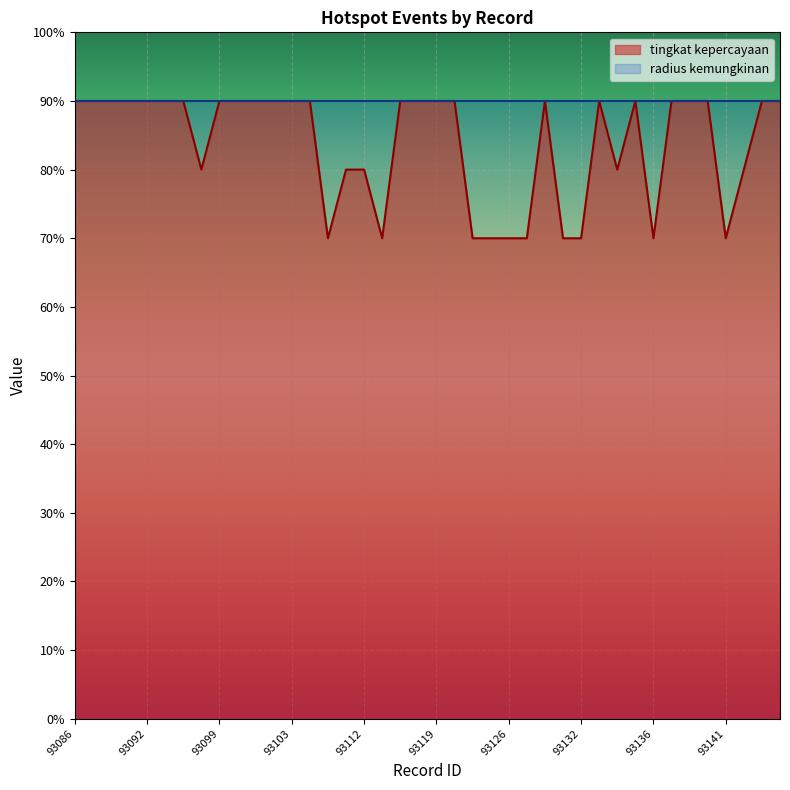

What is the value of the 36th point from the left?

90